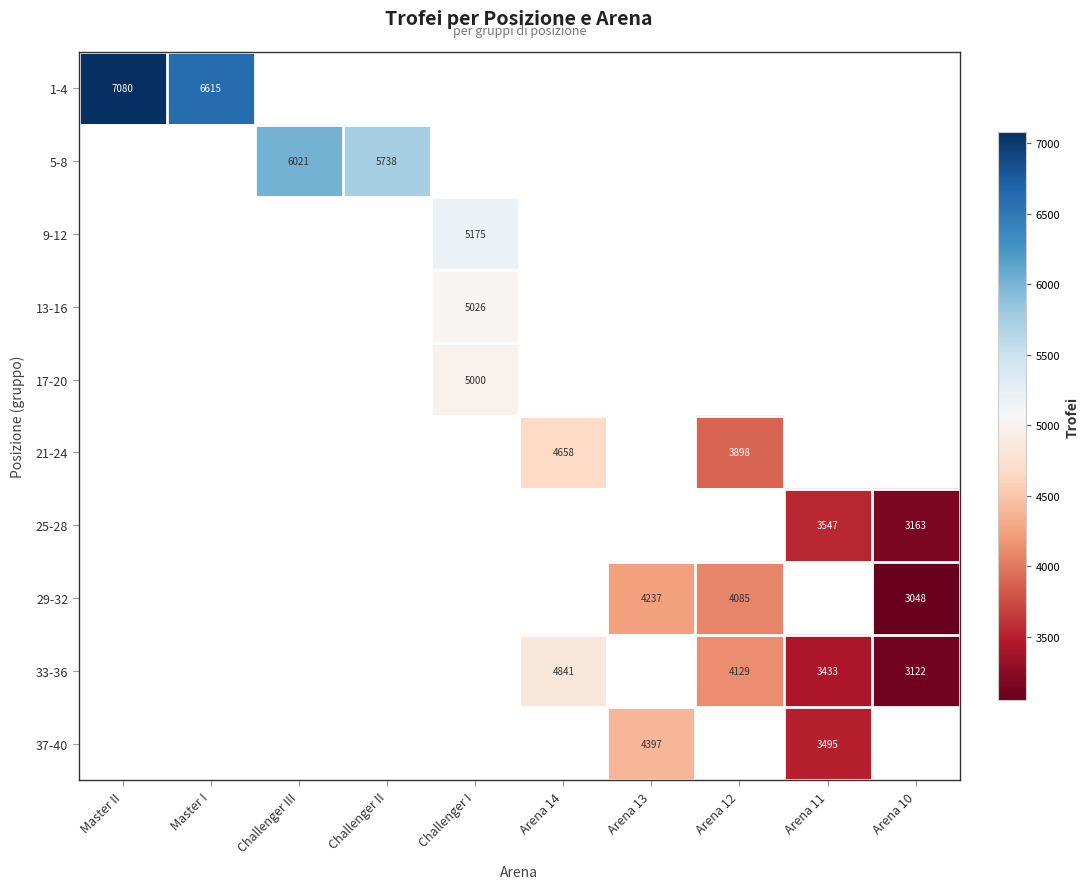

What is the sum of the 21-24 values at Arena 12 and Arena 14?

8556